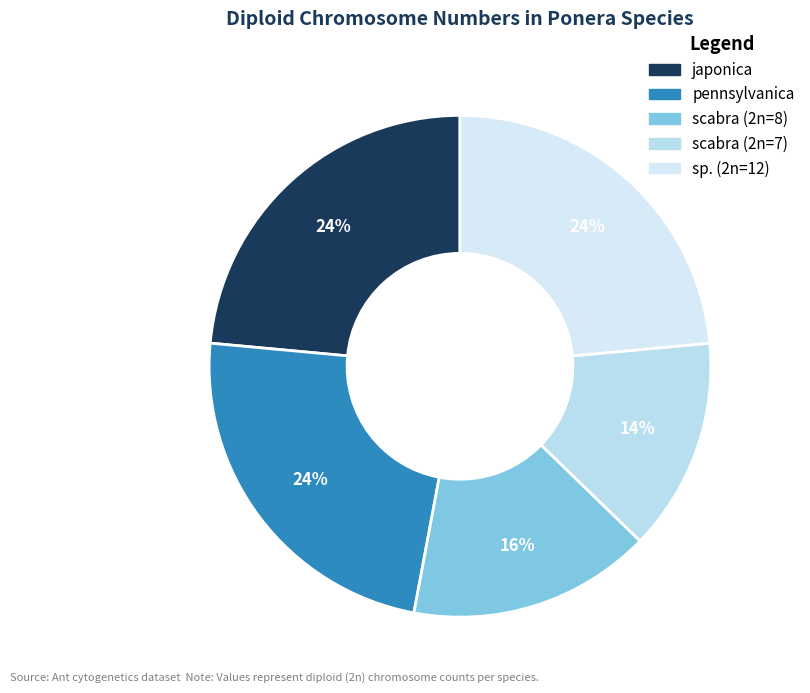

Rank the categories by value from highest to lowest.

japonica, pennsylvanica, sp. (2n=12), scabra (2n=8), scabra (2n=7)